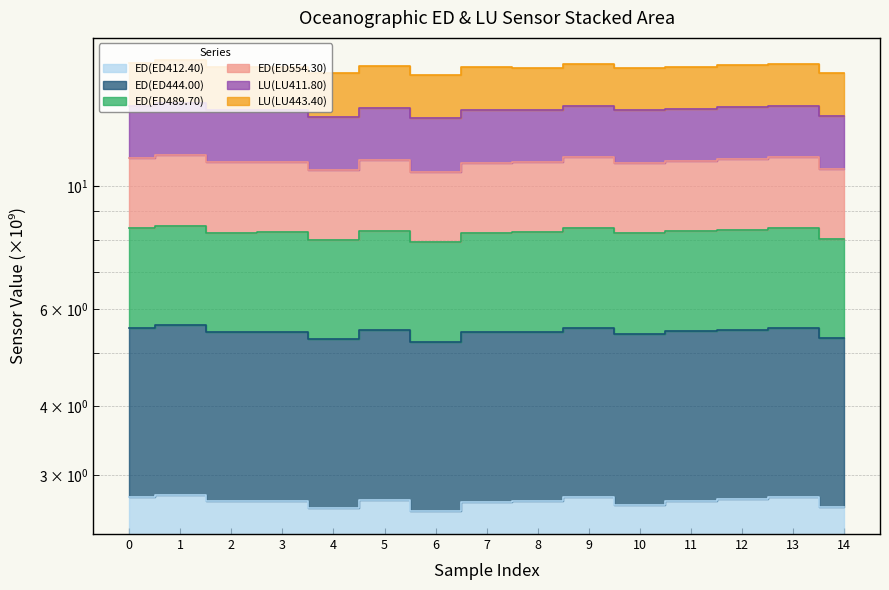

What is the smallest value displayed?

2.6